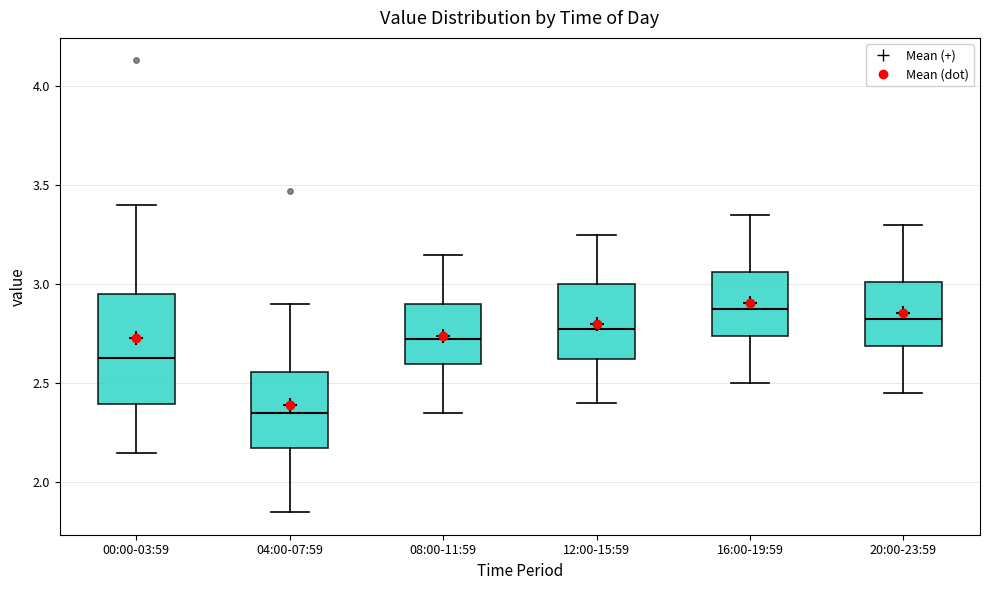

Comparing the boxes themselves (not the whiskers), which one is the tallest?

00:00-03:59